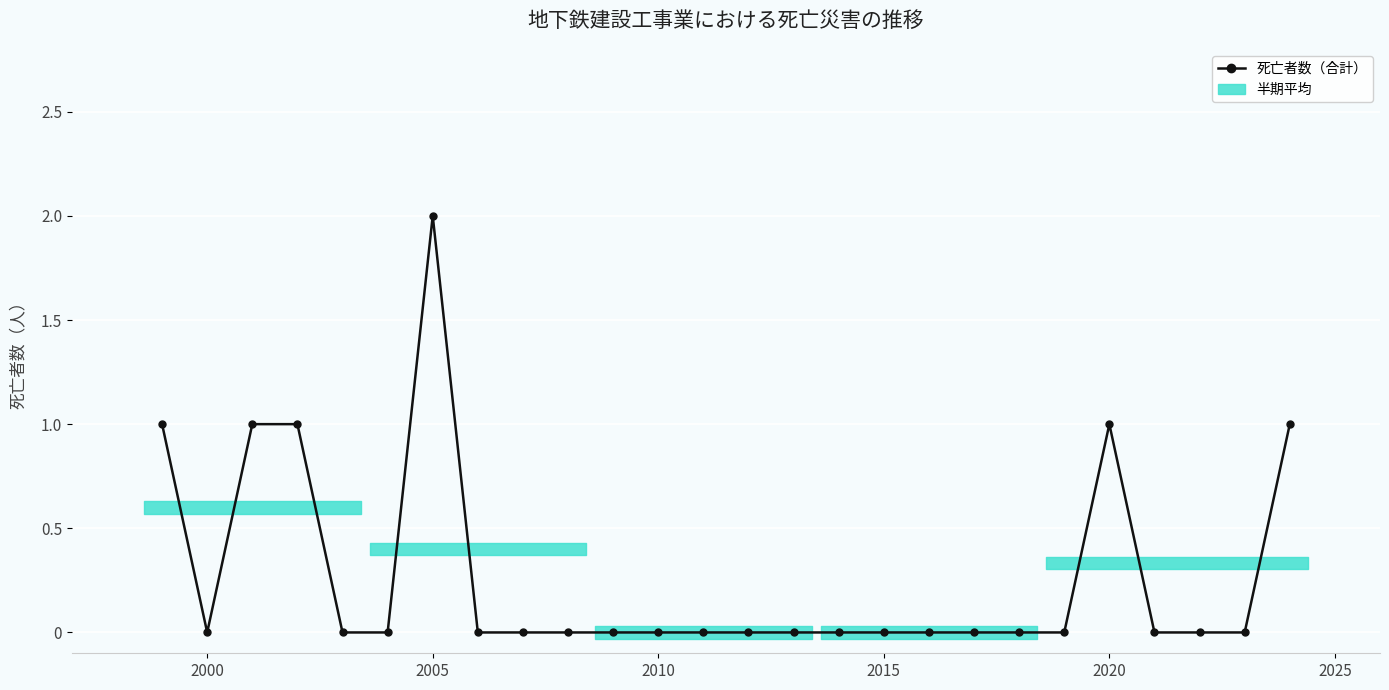

Is it true that the value at 2010 is 0?

True